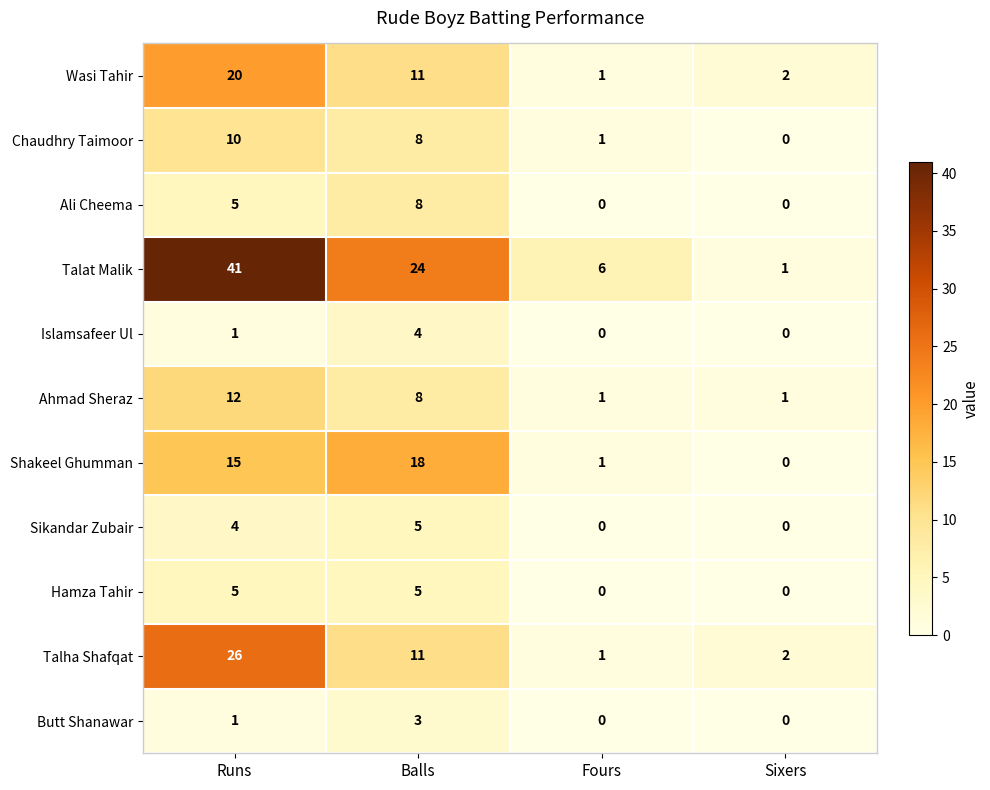

True or false: Shakeel Ghumman has a value of 1 at Fours.

True